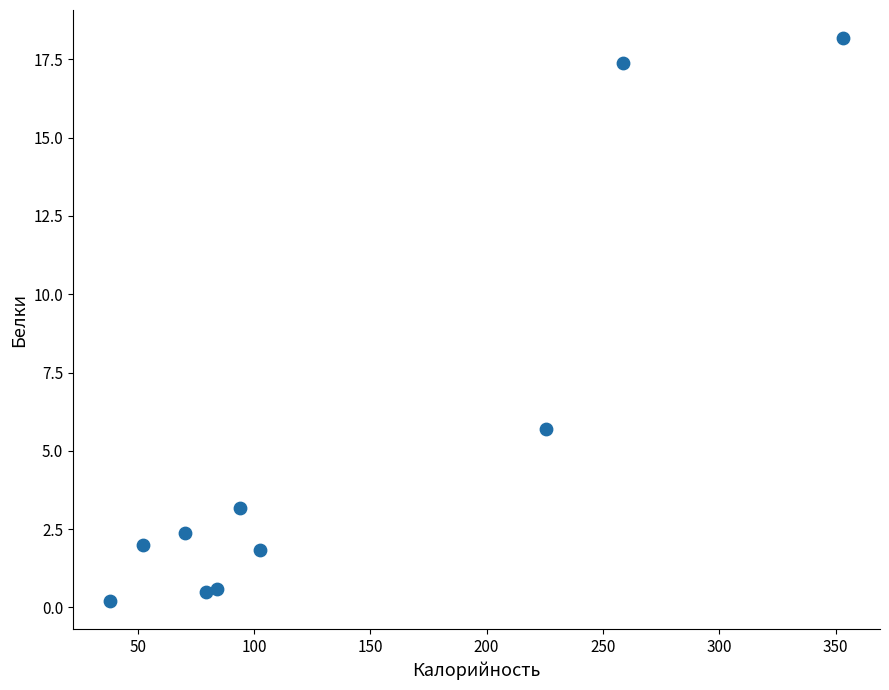

What Y value in the scatter plot is closest to 9?

5.7